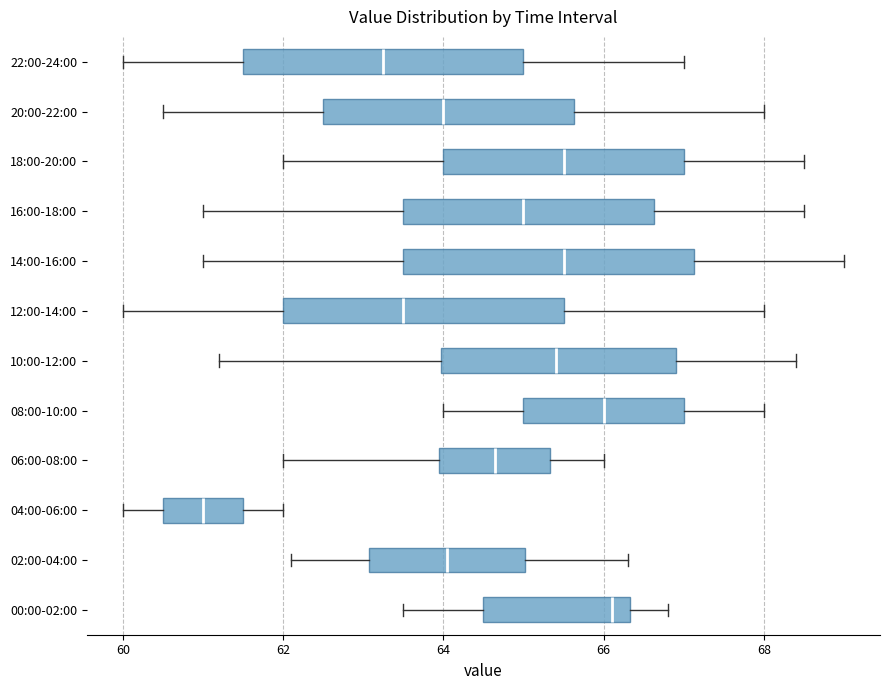

Reading bottom to top, read every box against the x-axis: the position of its median line, the range the box covers, and the ends of its whiskers. The values are not printed on the chart, so give them approximately, as read against the axis.

00:00-02:00: median 66.2, box 64.6 to 66.4, whiskers 63.6 to 66.8
02:00-04:00: median 64.0, box 63.0 to 65.0, whiskers 62.2 to 66.4
04:00-06:00: median 61.0, box 60.6 to 61.6, whiskers 60.0 to 62.0
06:00-08:00: median 64.6, box 64.0 to 65.4, whiskers 62.0 to 66.0
08:00-10:00: median 66.0, box 65.0 to 67.0, whiskers 64.0 to 68.0
10:00-12:00: median 65.4, box 64.0 to 67.0, whiskers 61.2 to 68.4
12:00-14:00: median 63.6, box 62.0 to 65.6, whiskers 60.0 to 68.0
14:00-16:00: median 65.6, box 63.6 to 67.2, whiskers 61.0 to 69.0
16:00-18:00: median 65.0, box 63.6 to 66.6, whiskers 61.0 to 68.6
18:00-20:00: median 65.6, box 64.0 to 67.0, whiskers 62.0 to 68.6
20:00-22:00: median 64.0, box 62.6 to 65.6, whiskers 60.6 to 68.0
22:00-24:00: median 63.2, box 61.6 to 65.0, whiskers 60.0 to 67.0